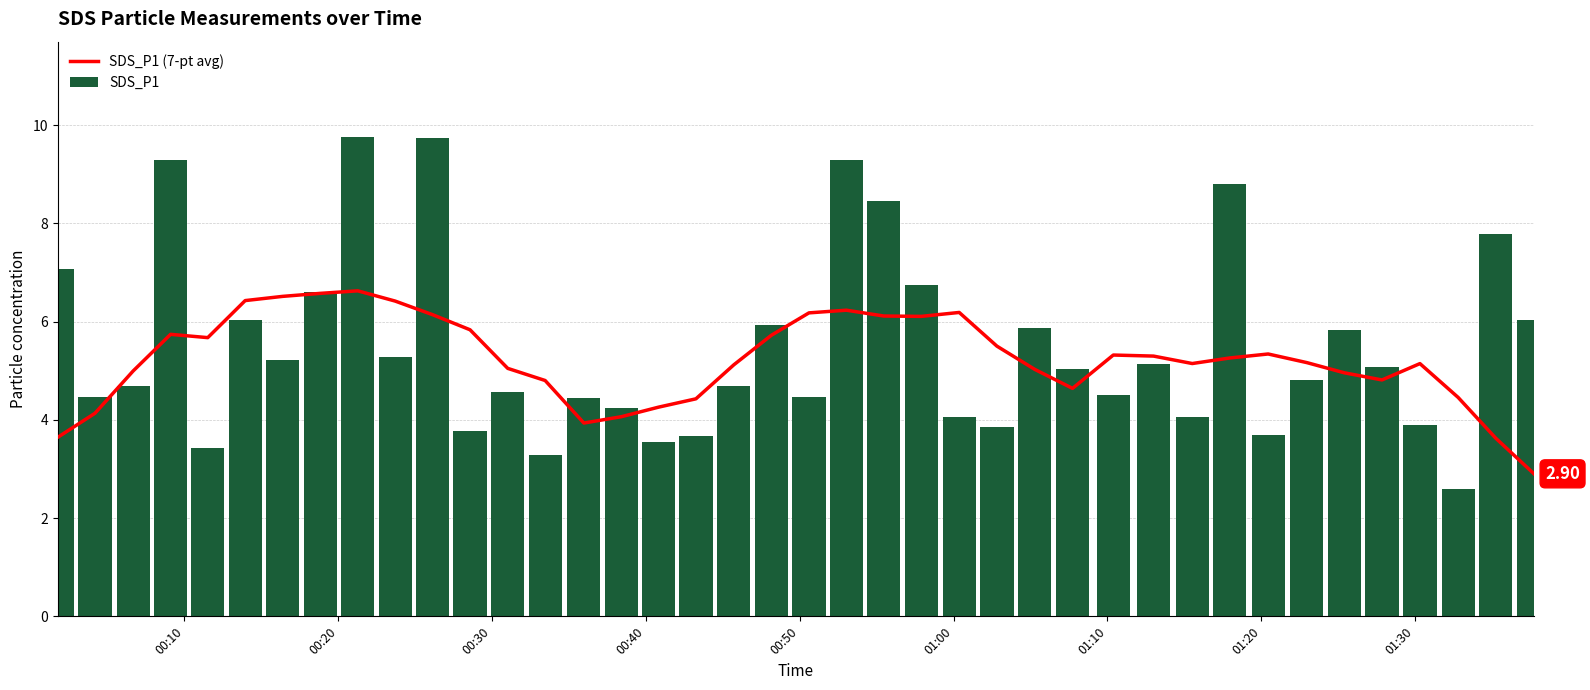

Is it true that SDS_P1 equals 4.0 at 01:00?

True